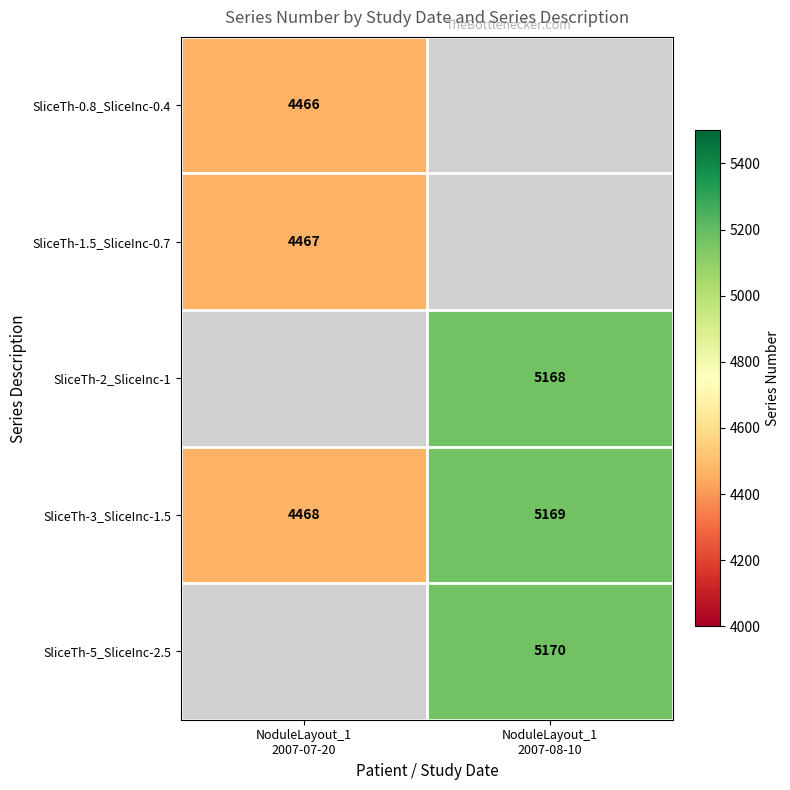

Count the number of data series in this chart.

5